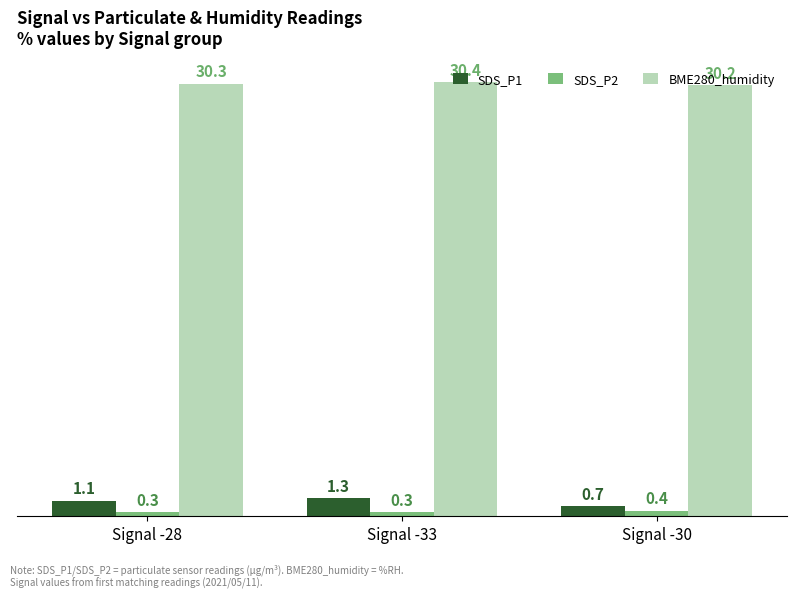

Read the SDS_P1 value at Signal -33.

1.3